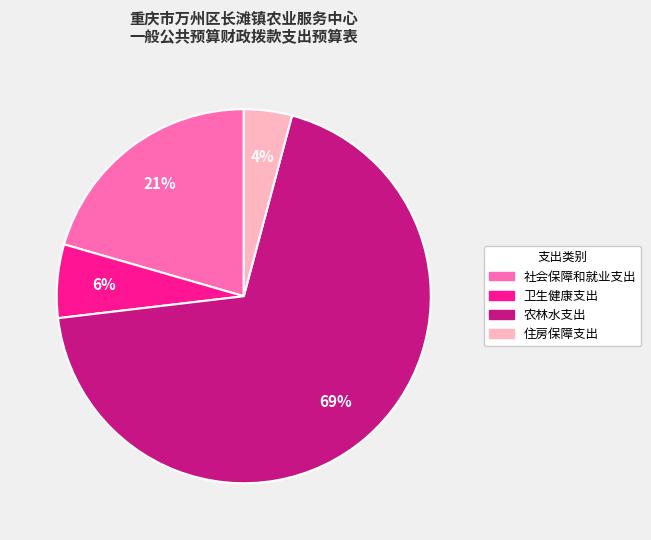

Do 住房保障支出 and 社会保障和就业支出 together represent more than half of the pie?

No